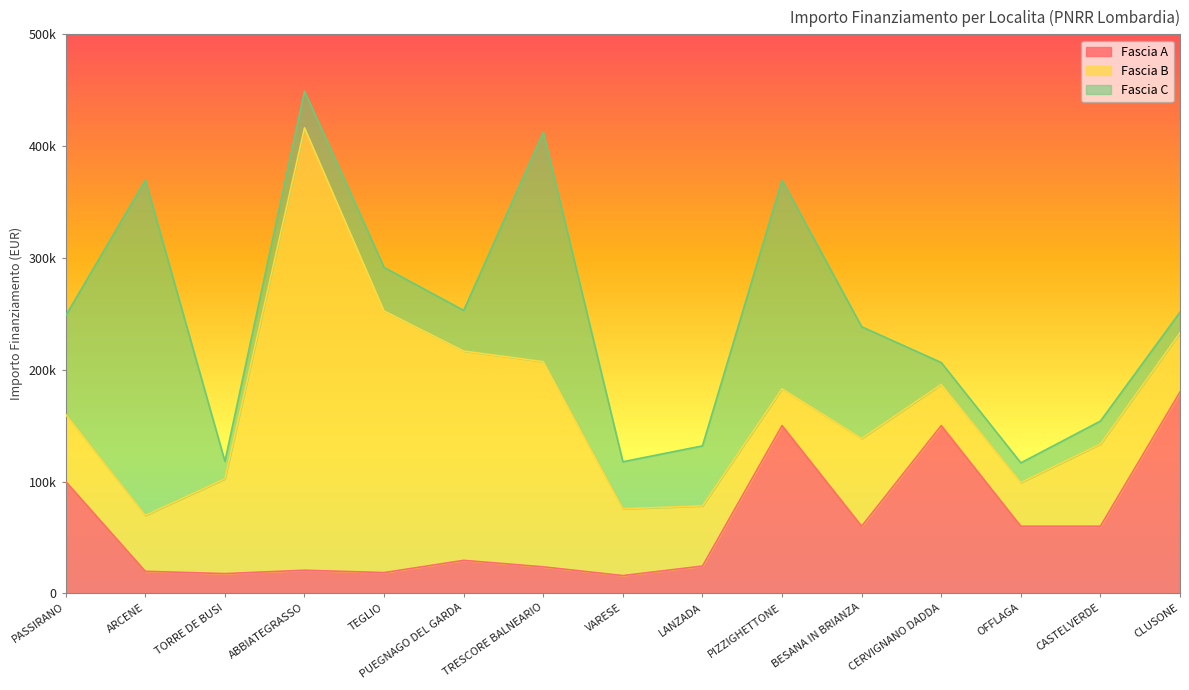

What is the value of the Fascia B point at the 9th from the left?

53784.0